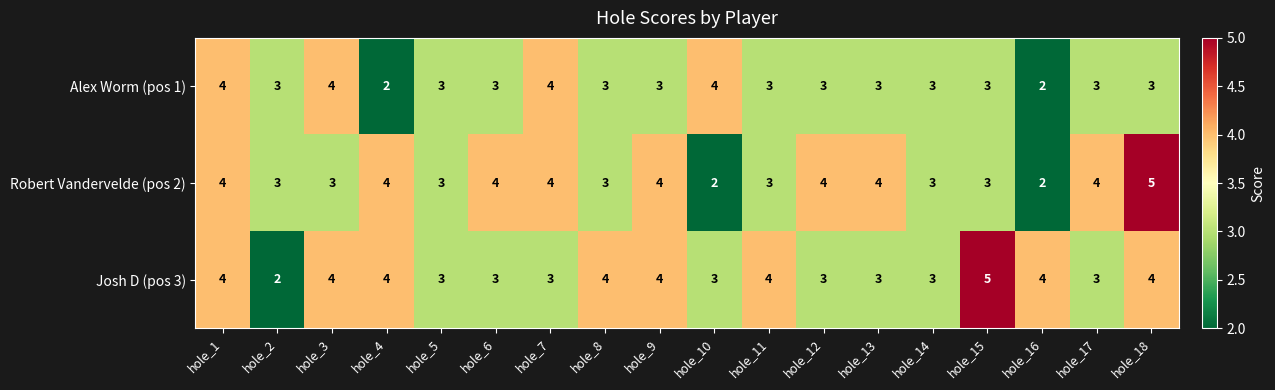

The Josh D (pos 3) series shows 3 at hole_12. True or false?

True